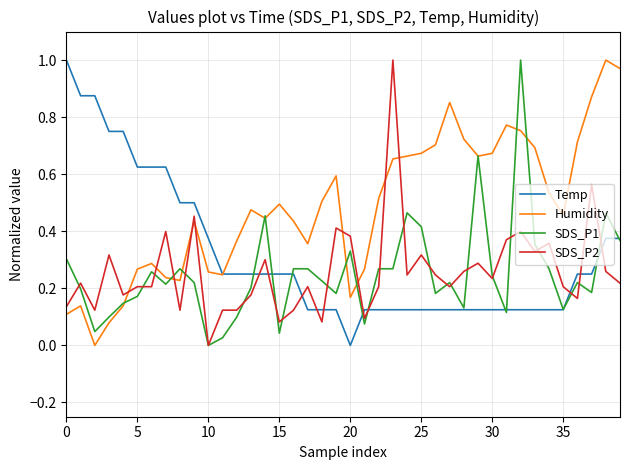

True or false: SDS_P2 and Humidity cross at least once.

True